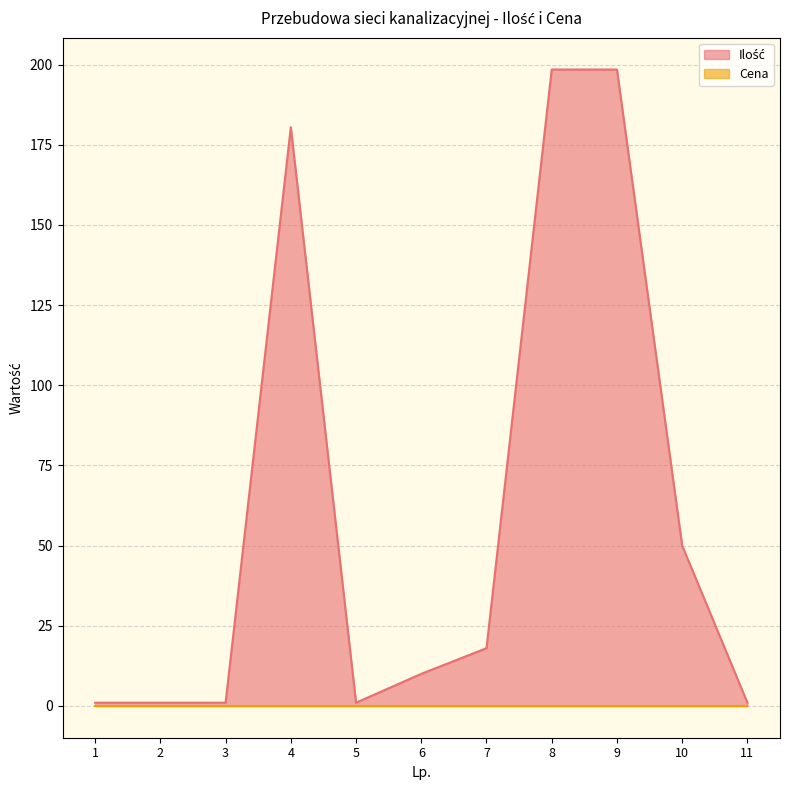

What is the difference between the maximum and minimum values?

197.5